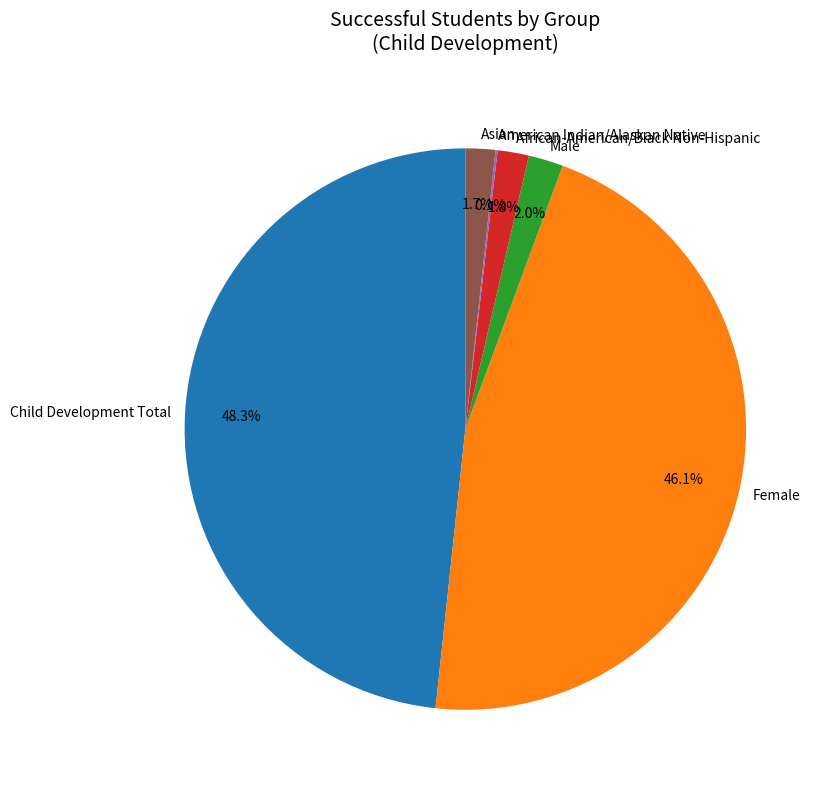

What is the largest slice in the pie chart?

Child Development Total